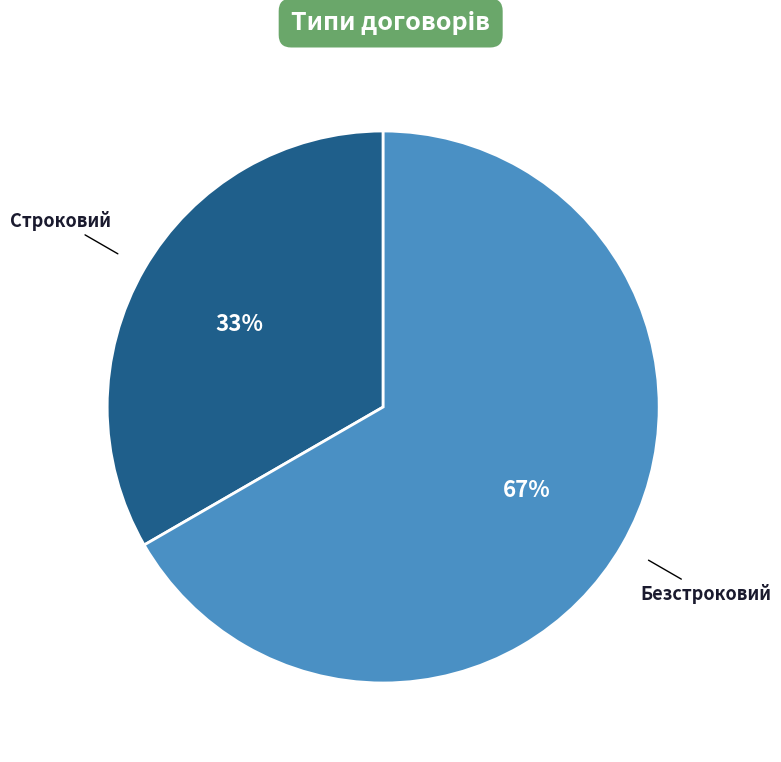

To the nearest percent, what is the average slice percentage?

50%